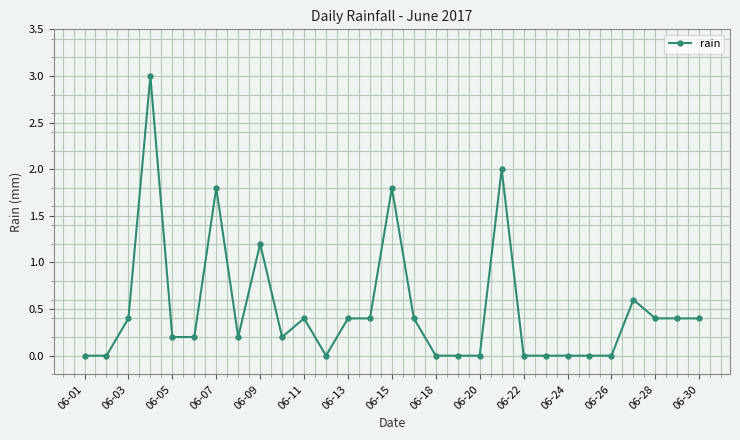

What is the maximum value shown in the chart?

3.0